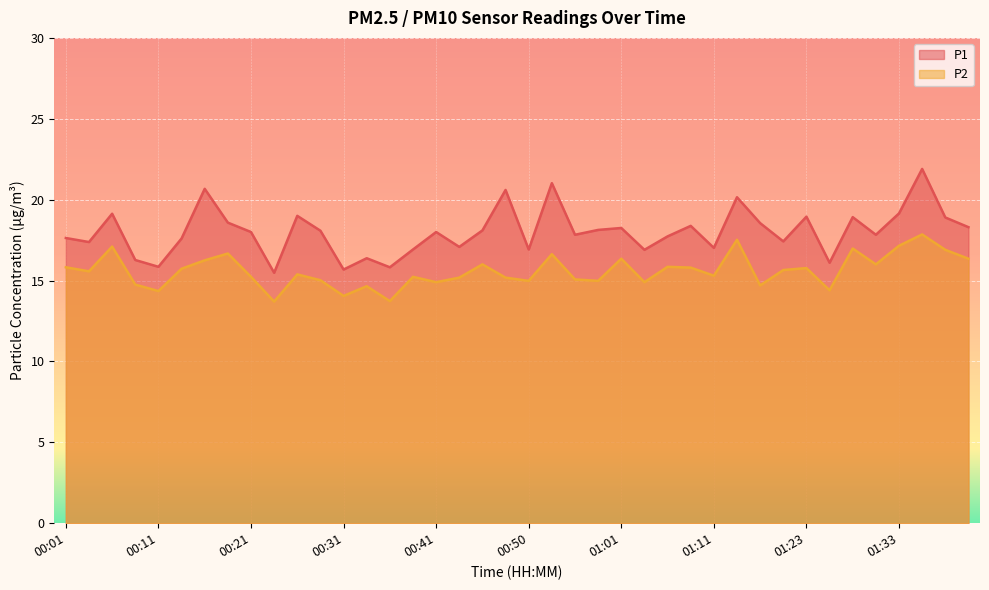

List the series in order of their overall mean, highest first.

P1, P2